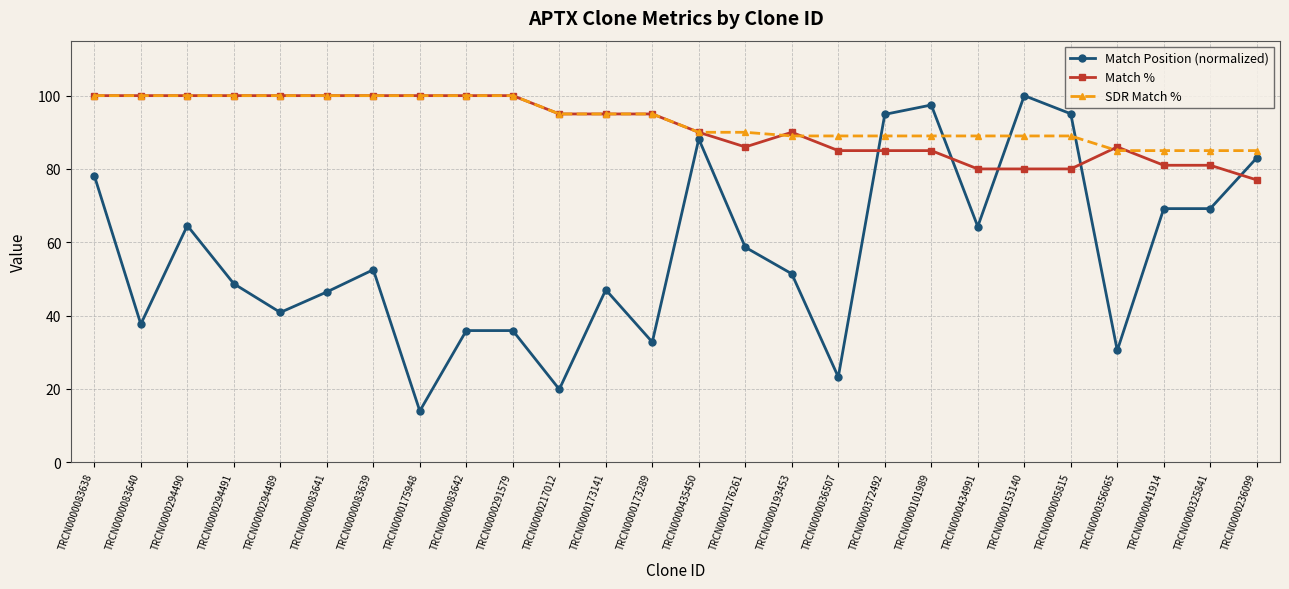

True or false: Match % has more than 0 interior local peaks.

True